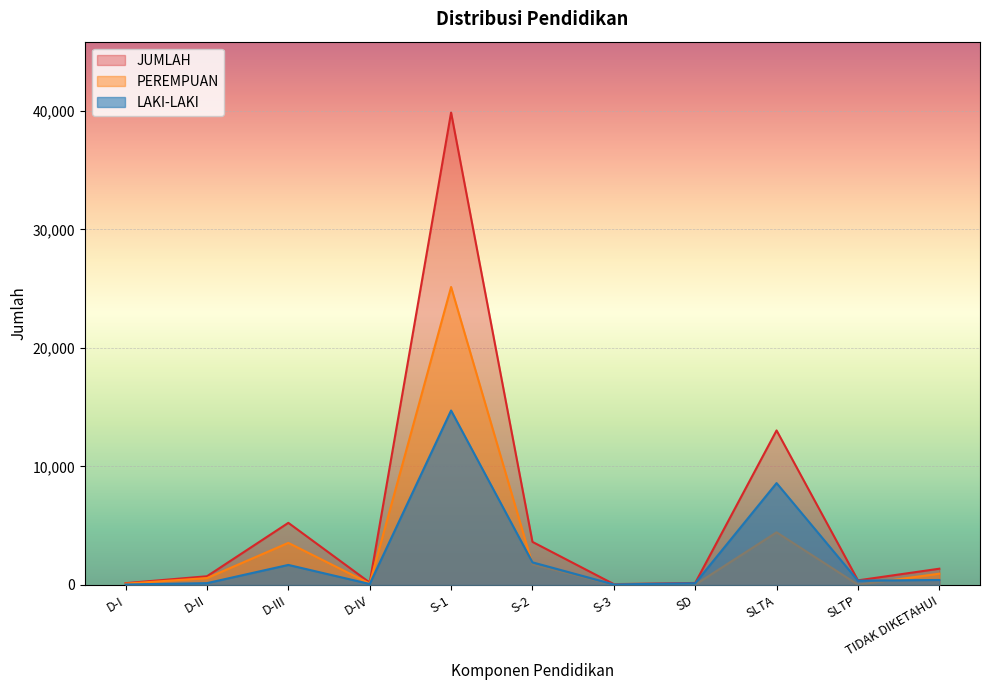

What is the smallest value displayed?

23